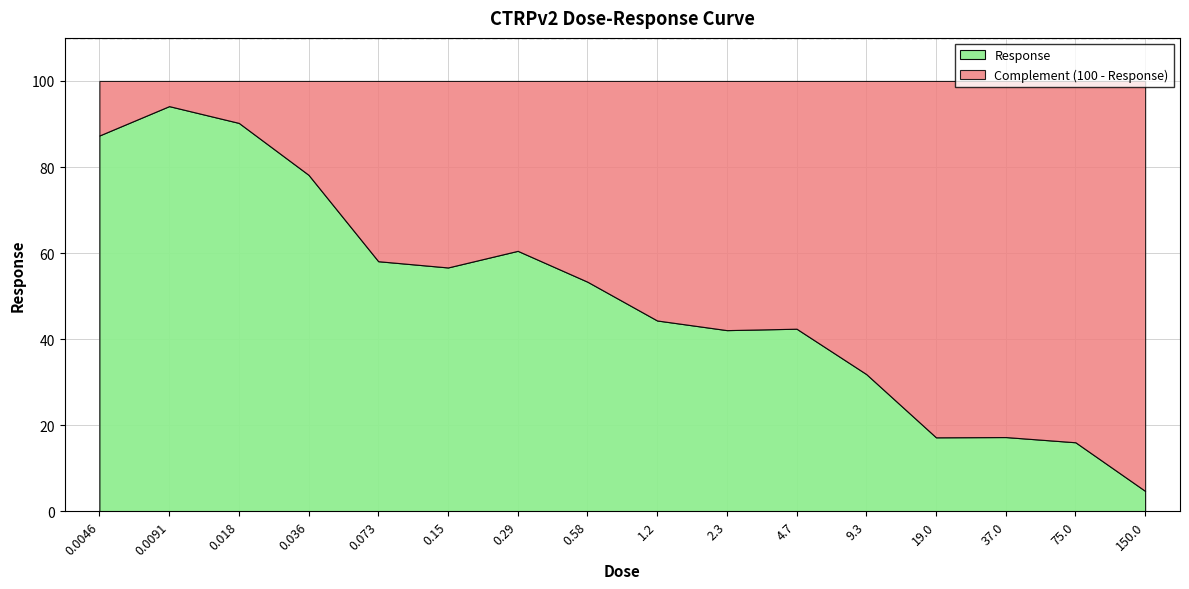

How many values are below 53?

8